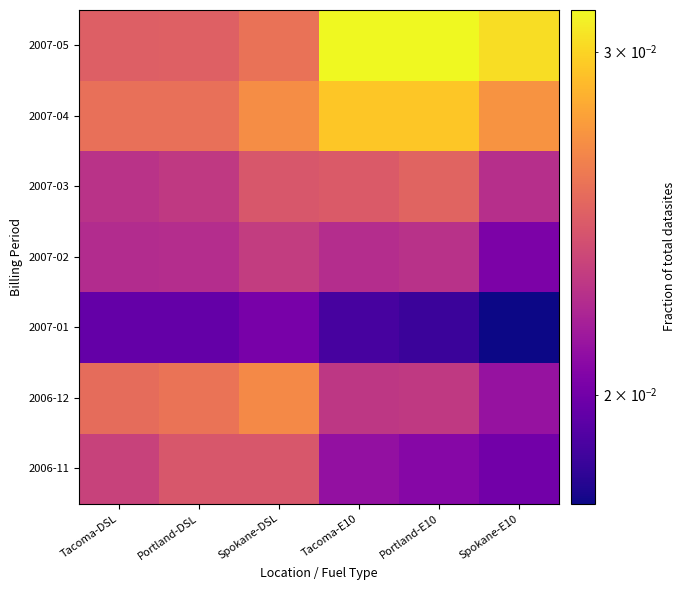

How many categories are shown in the chart?

6